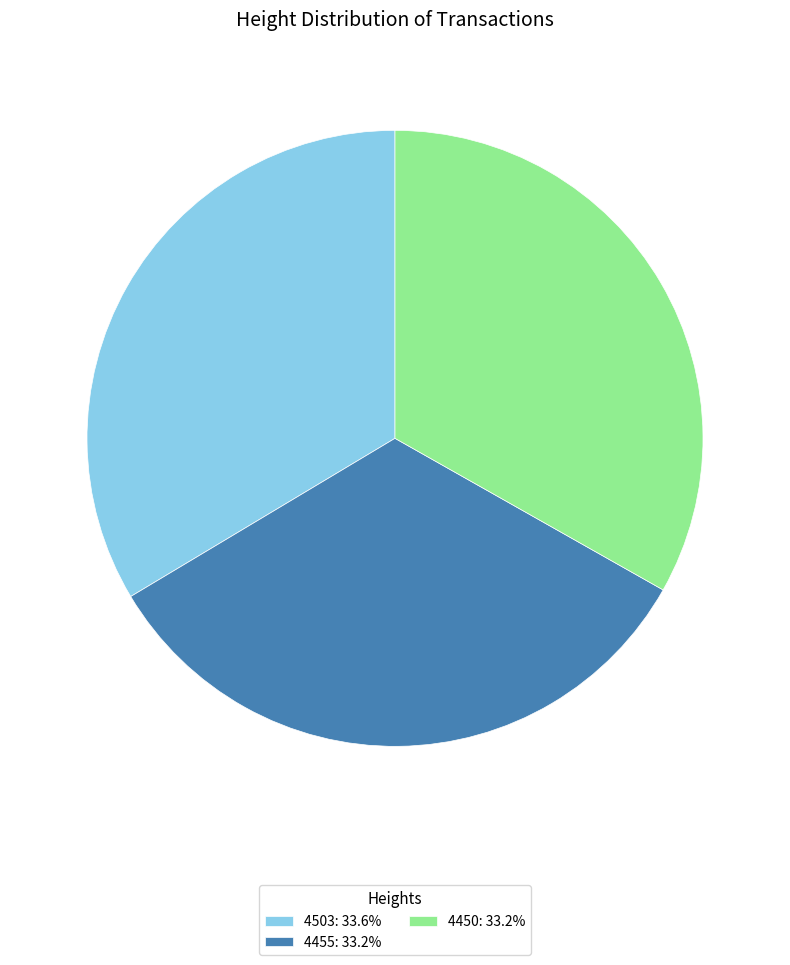

Is the sum of 4450: 33.2% and 4455: 33.2% greater than half?

Yes